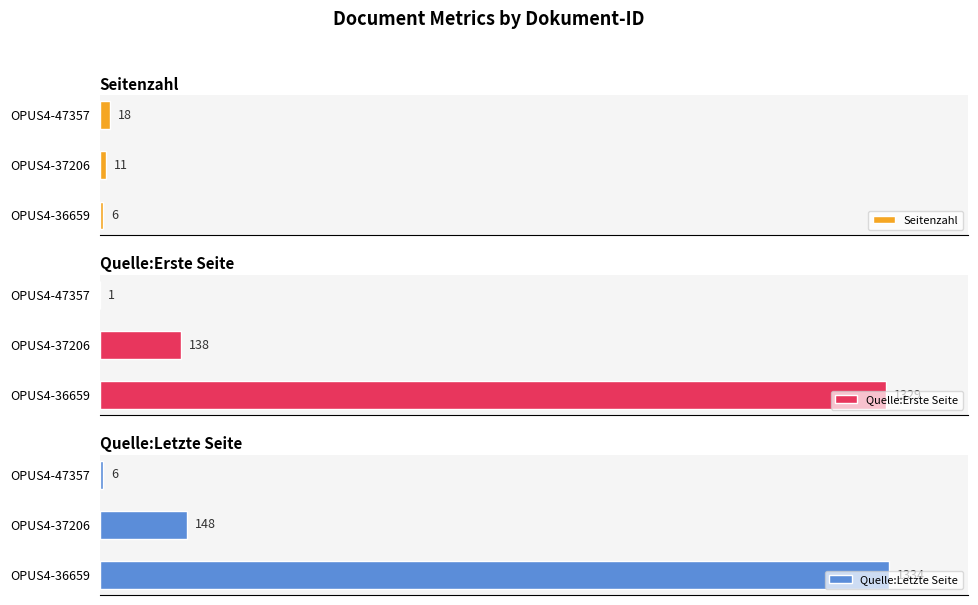

List the labels in order of Seitenzahl value, largest first.

OPUS4-47357, OPUS4-37206, OPUS4-36659